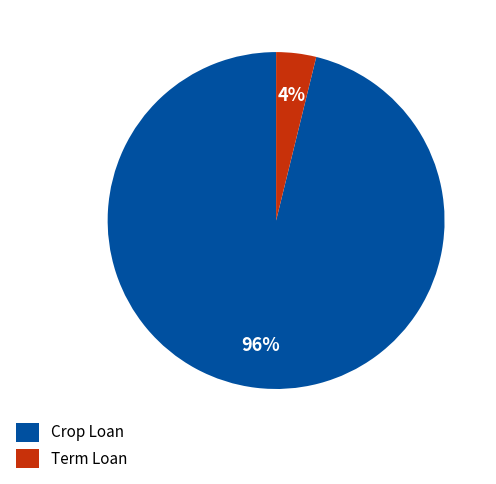

Is it true that Crop Loan is 83% of the pie?

False